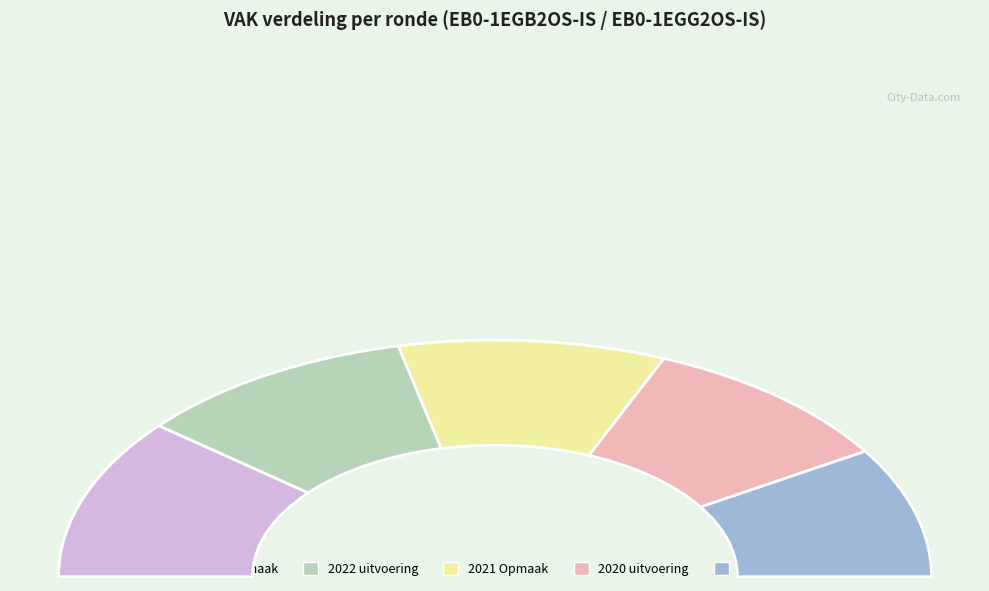

To the nearest percent, what percentage of the pie is 2023 Opmaak?

22%